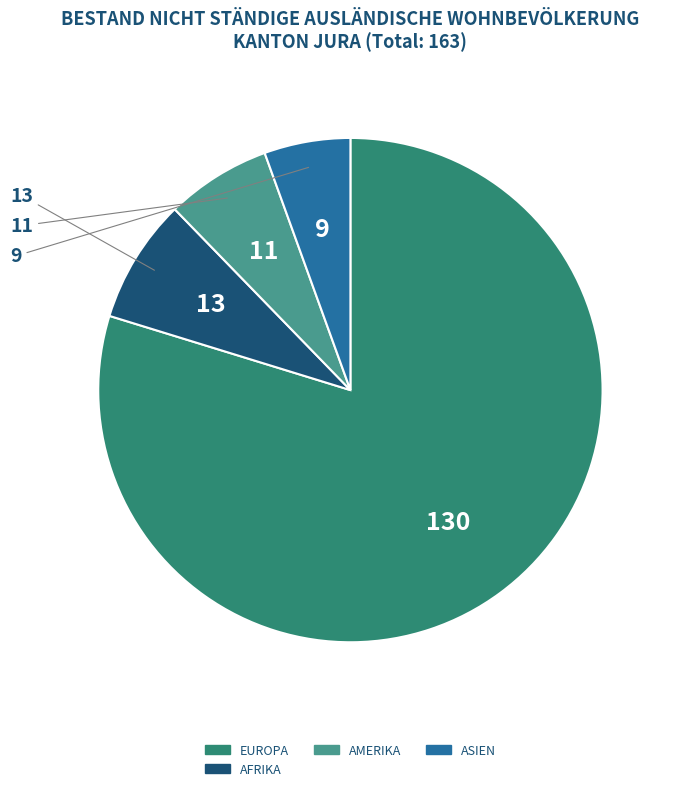

Which slice is the largest?

Europa